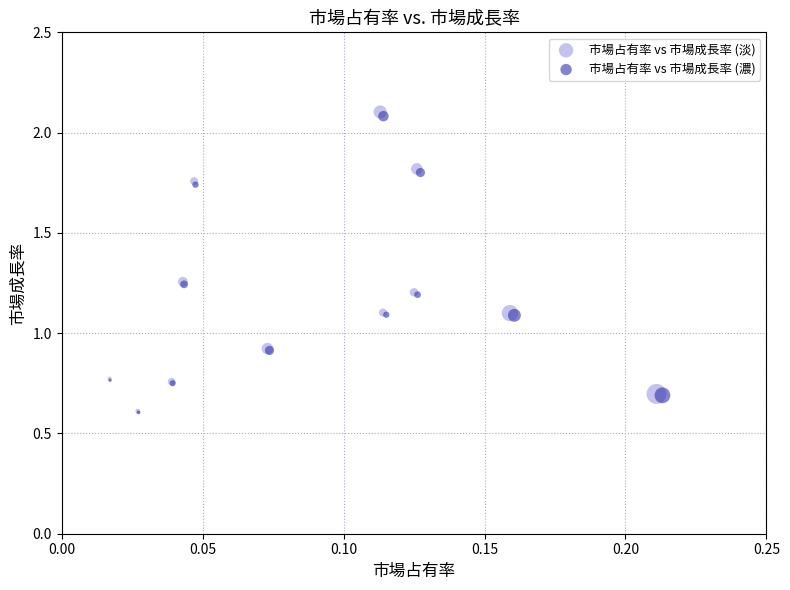

Which series has the widest spread of Y values?

市場占有率 vs 市場成長率 (淡)